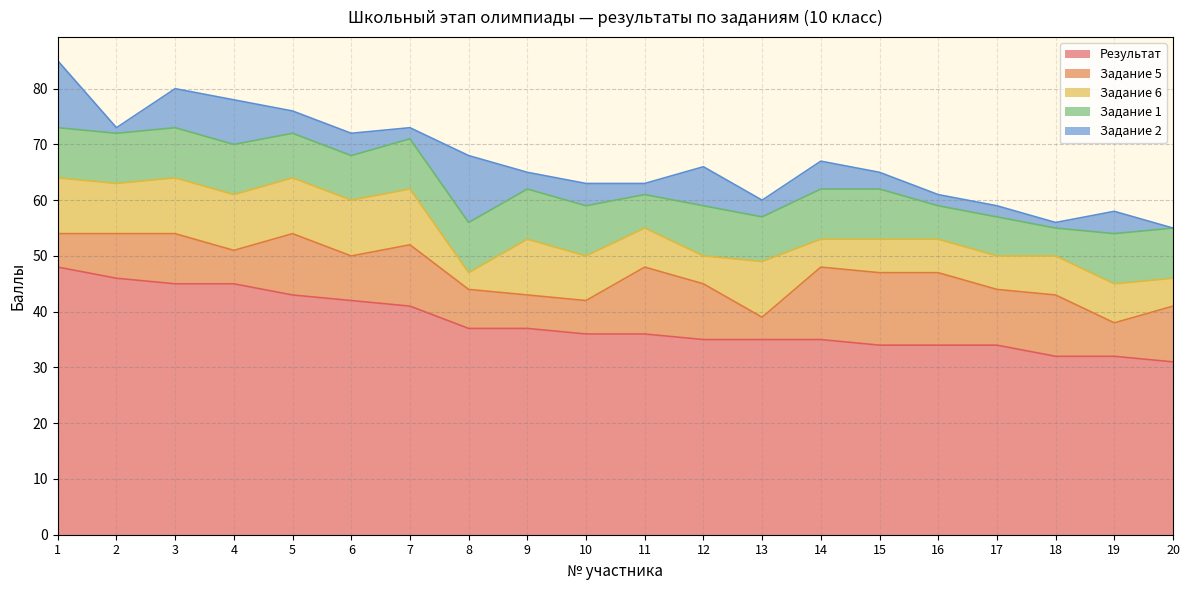

True or false: Задание 2 and Результат cross at least once.

False